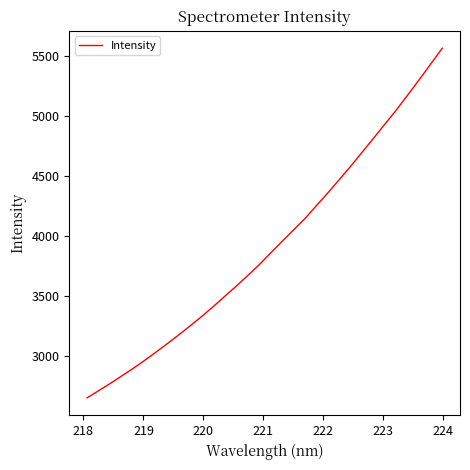

What is the minimum value shown in the chart?

2650.9